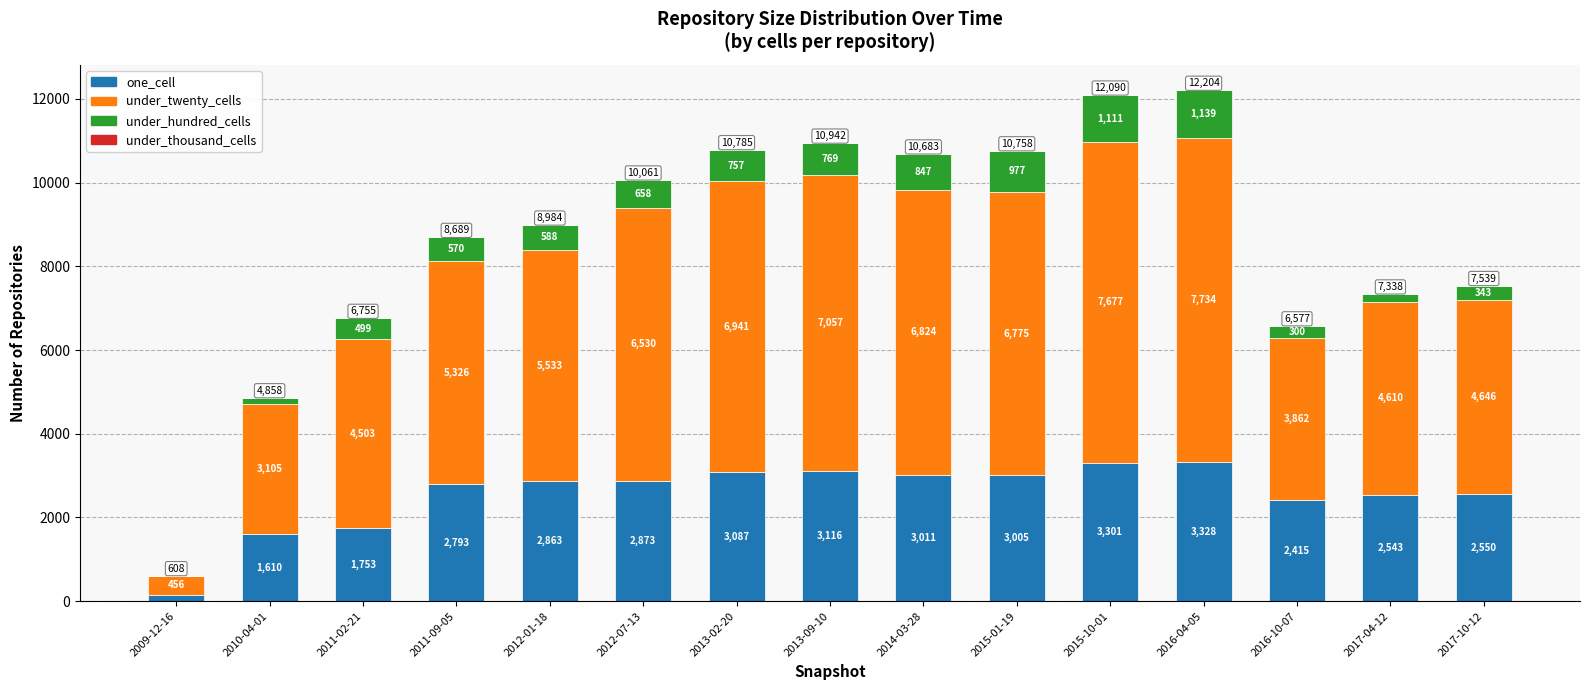

Does the chart contain stacked bars?

Yes